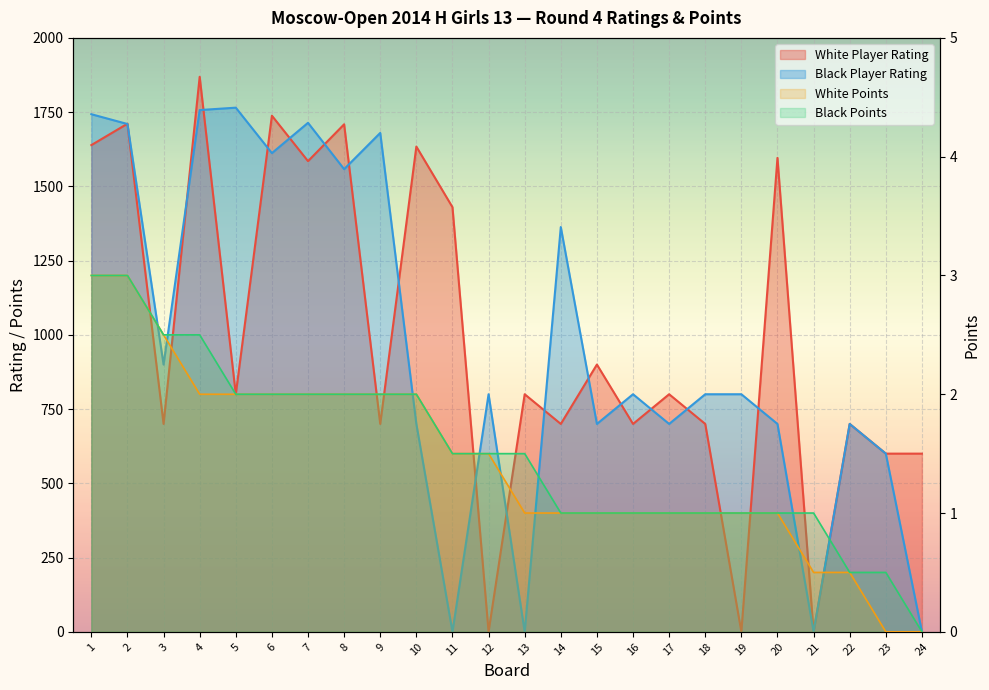

How many positive values does the White Player Rating series have?

21